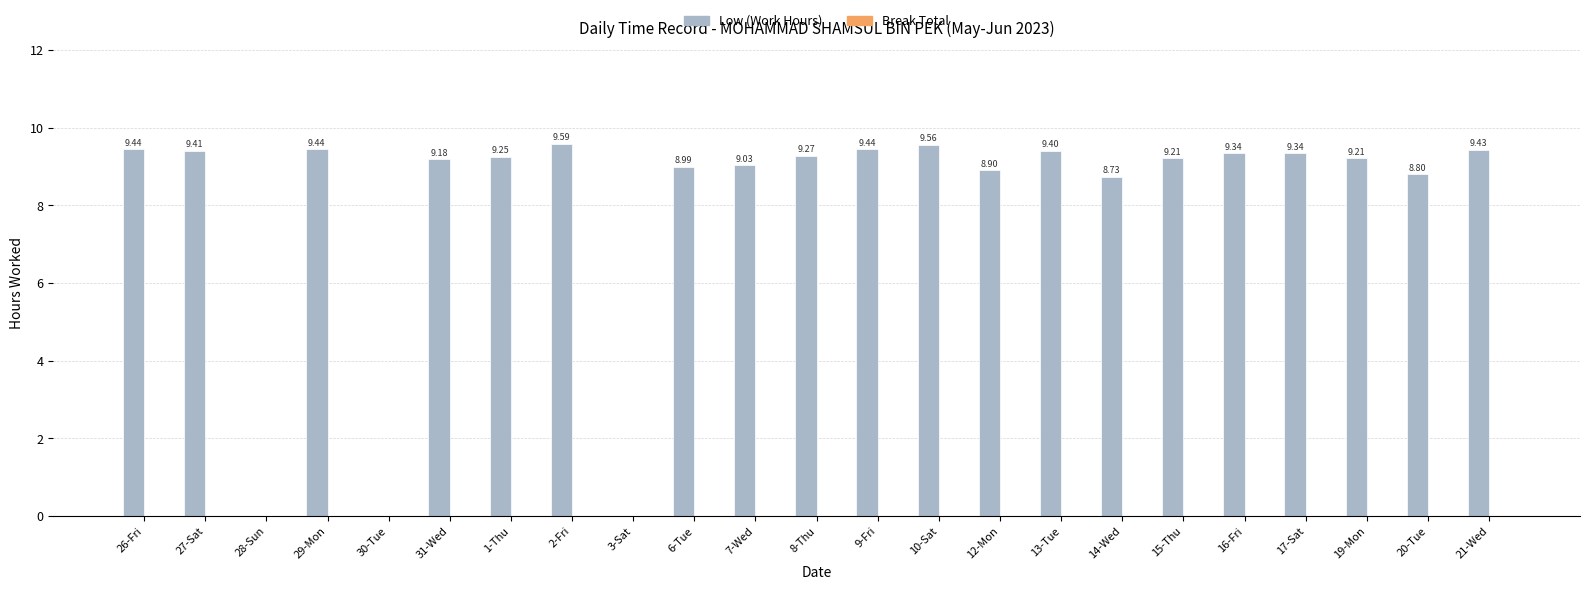

What is the sum of the values at 16-Fri and 27-Sat?

18.8